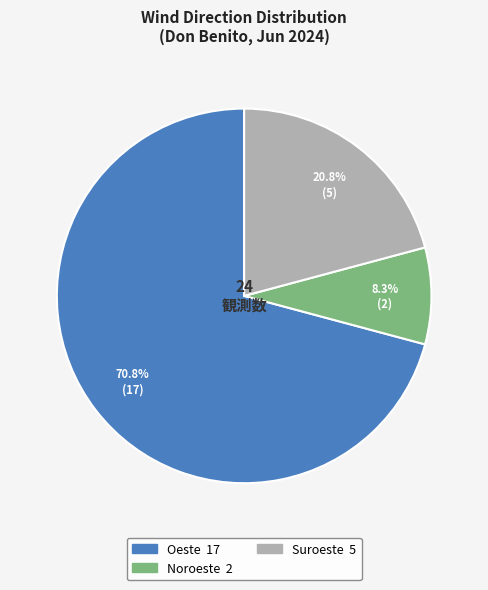

Is there a majority slice in this chart?

Yes